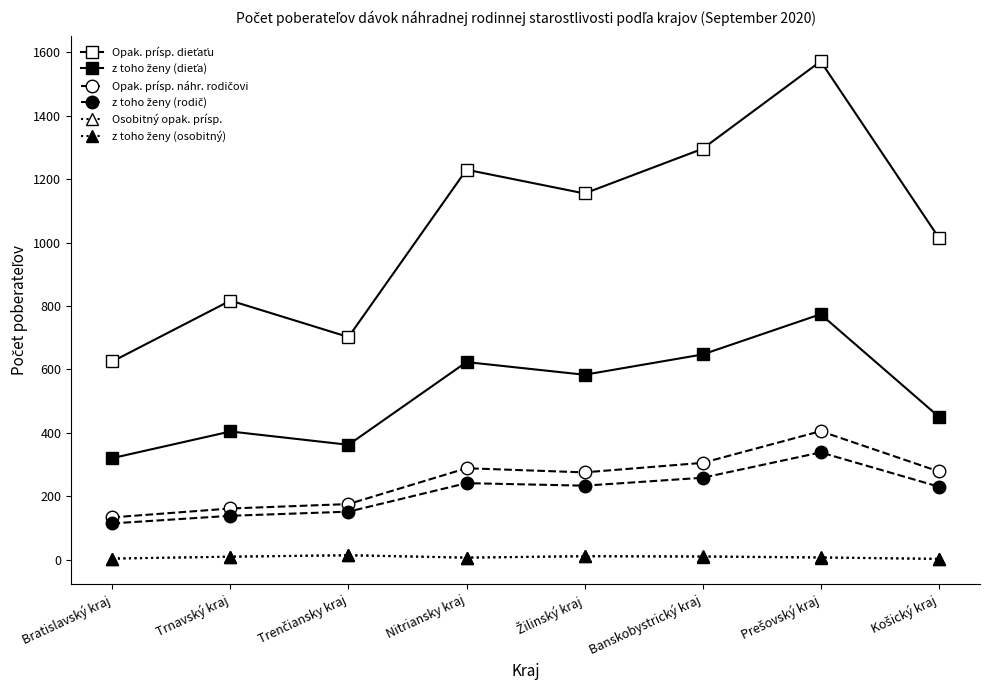

How many lines are shown in the chart?

6